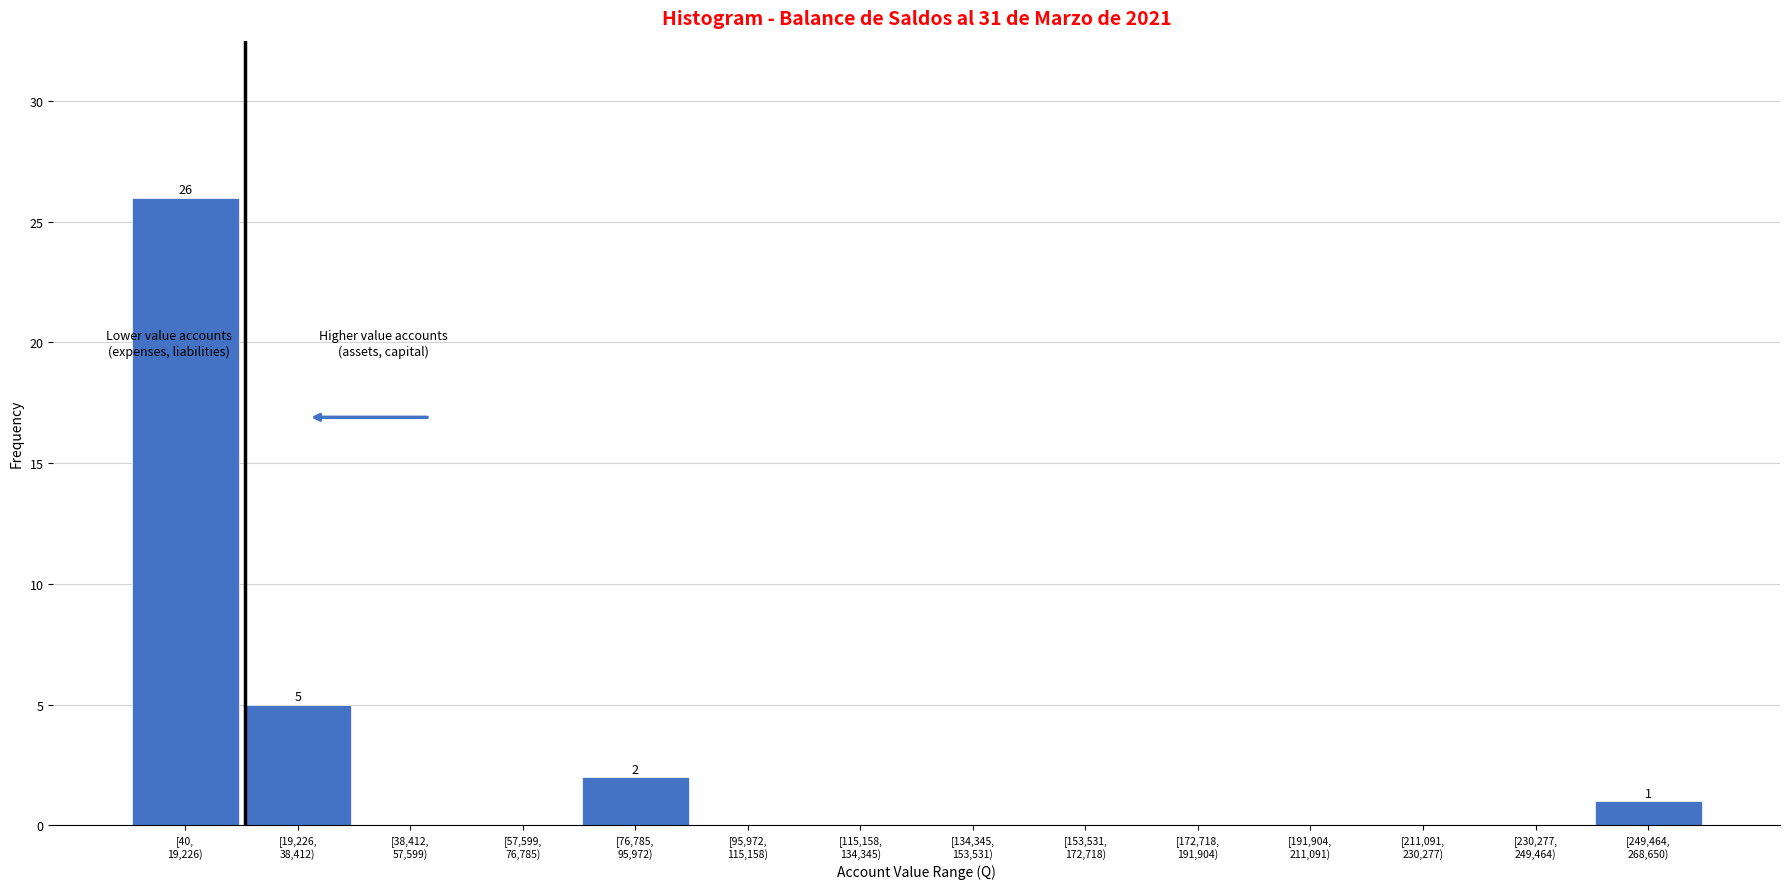

What is the maximum value shown in the chart?

26